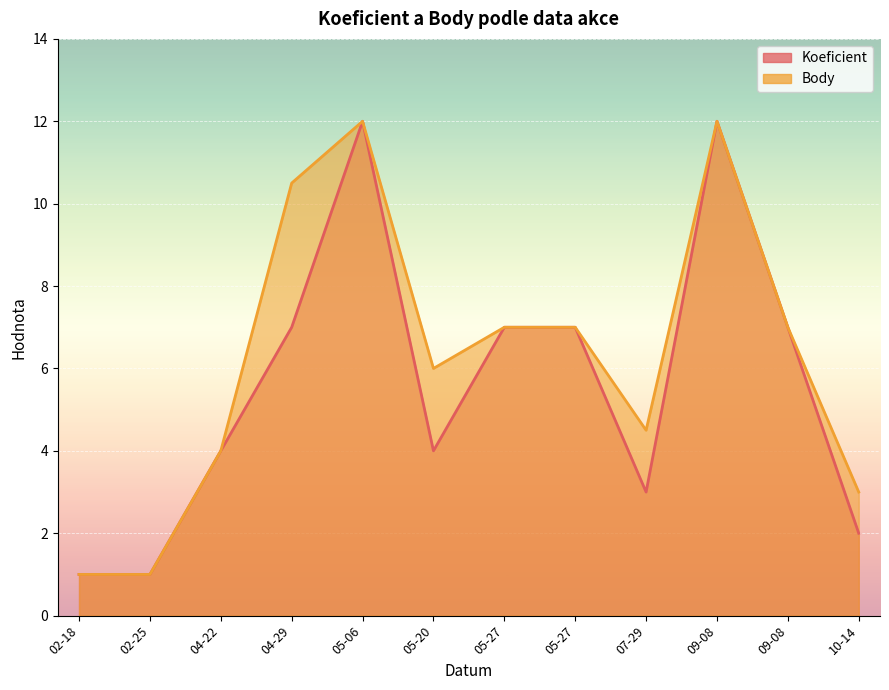

True or false: Body and Koeficient intersect in this chart.

False